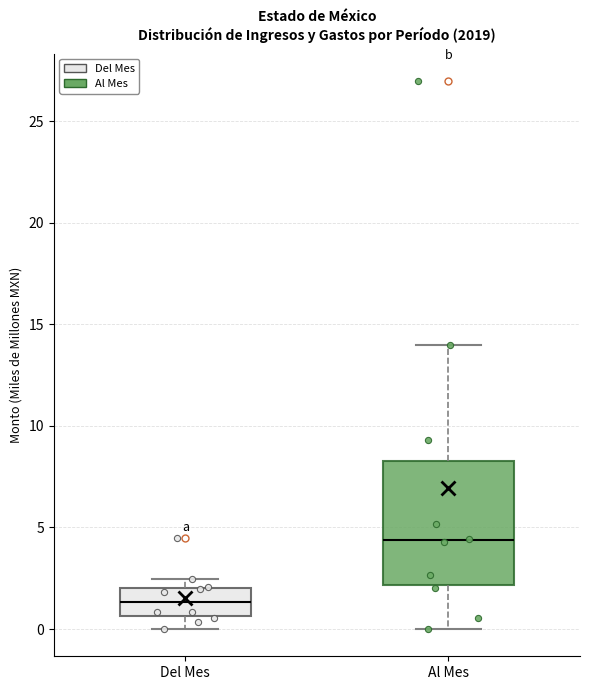

Reading left to right, transcribe this box plot: for each box, give where its median line is, the range the box spans, and where its two whiskers end, as read against the y-axis. The values are not printed on the chart, so give them approximately, as read against the axis.

Del Mes: median 1.5, box 0.5 to 2.0, whiskers 0.0 to 2.5
Al Mes: median 4.5, box 2.0 to 8.5, whiskers 0.0 to 14.0